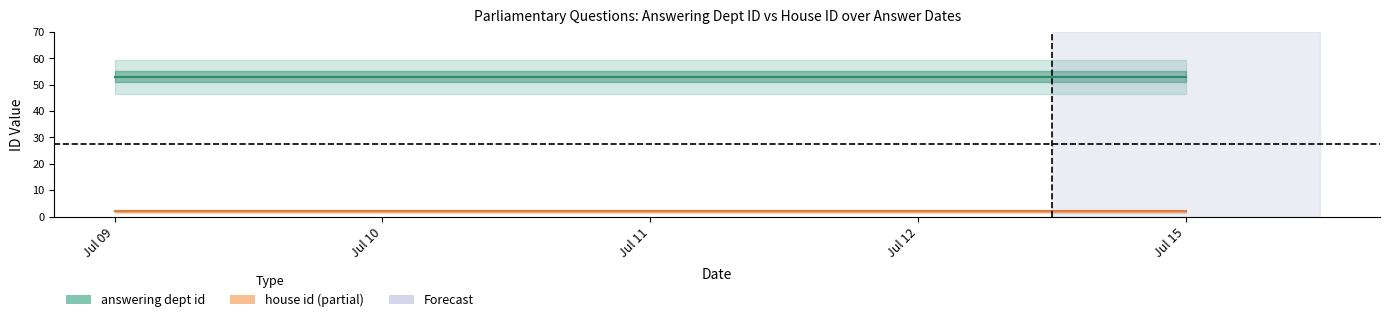

What is the maximum value shown in the chart?

53